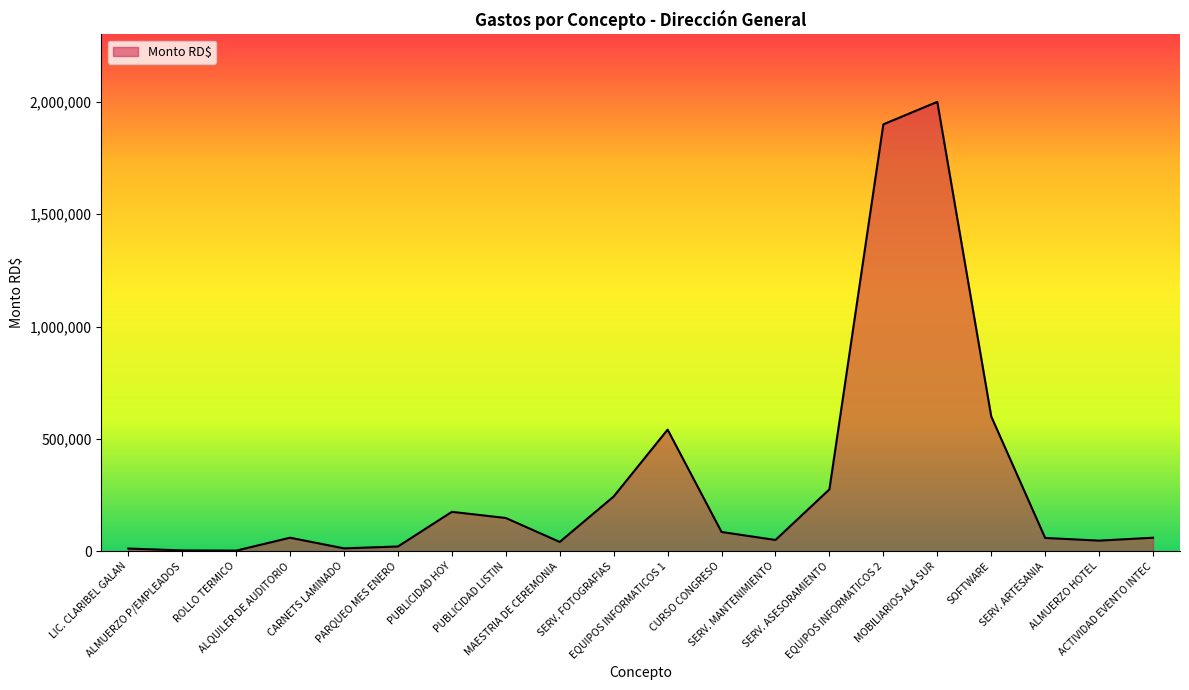

Does the chart display data point markers on the line(s)?

No